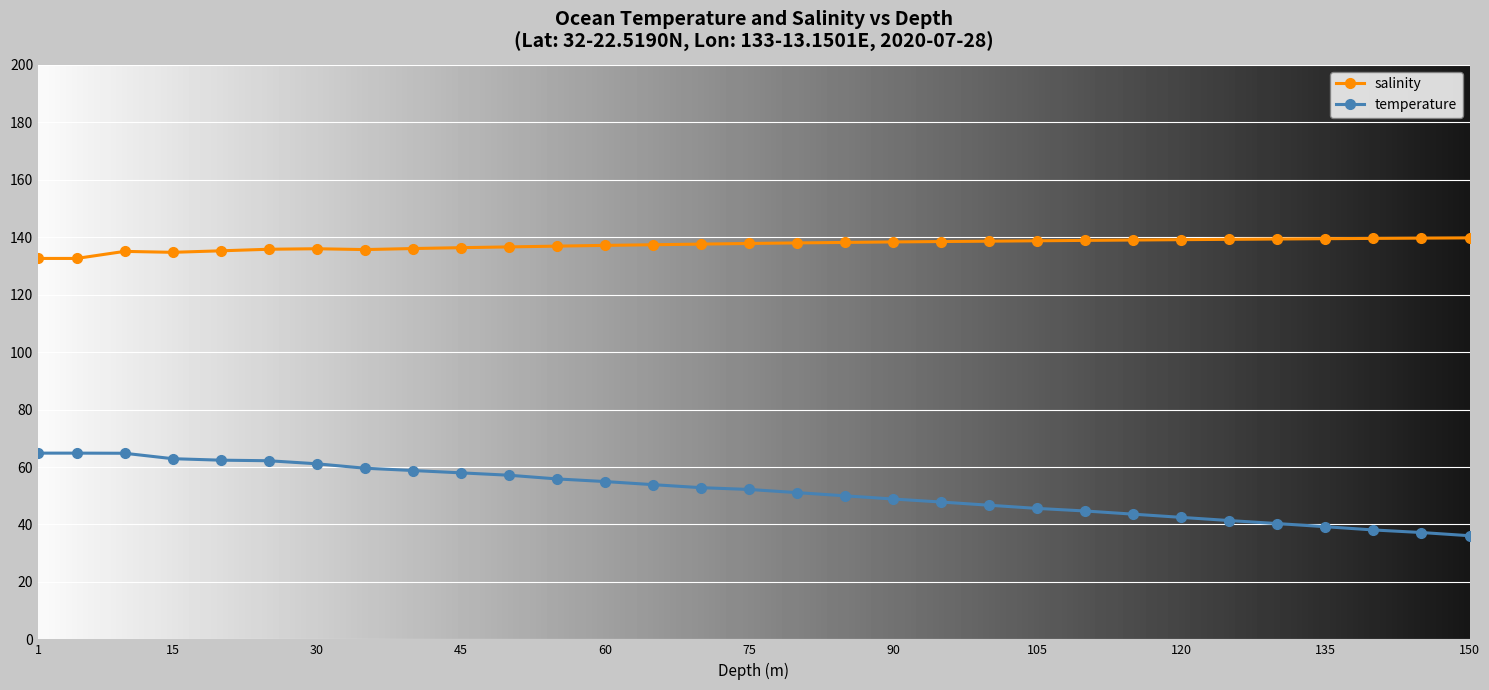

At how many categories does at least one series exceed 109?

31